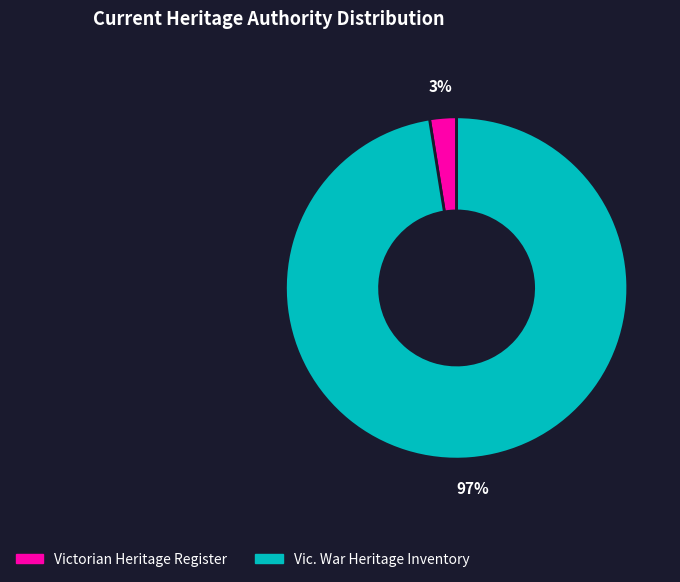

Which has a higher value, Victorian Heritage Register or Vic. War Heritage Inventory?

Vic. War Heritage Inventory